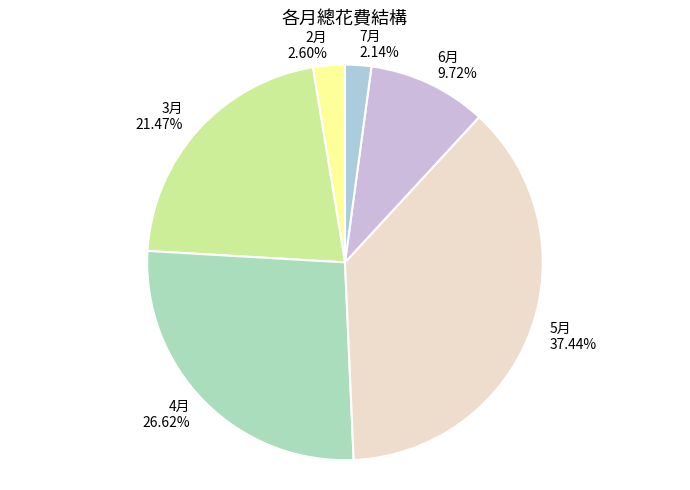

To the nearest percent, what is the average slice percentage?

17%